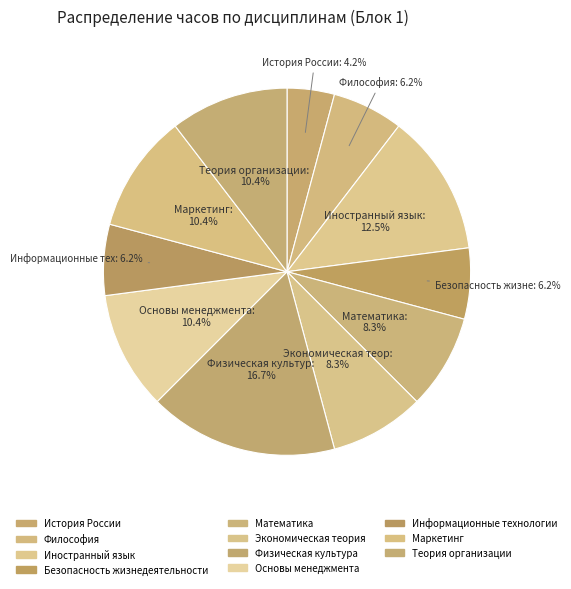

What portion of the pie excludes Математика?

91.7%